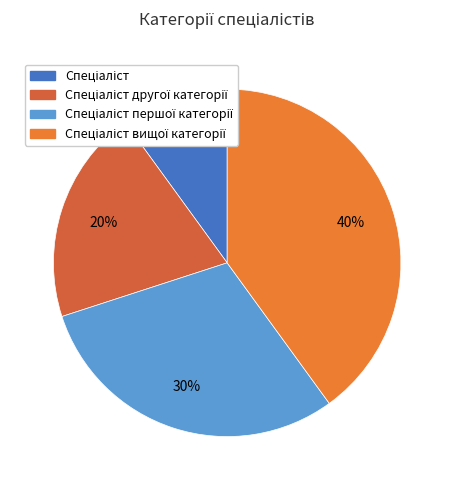

How many slices are in this pie chart?

4